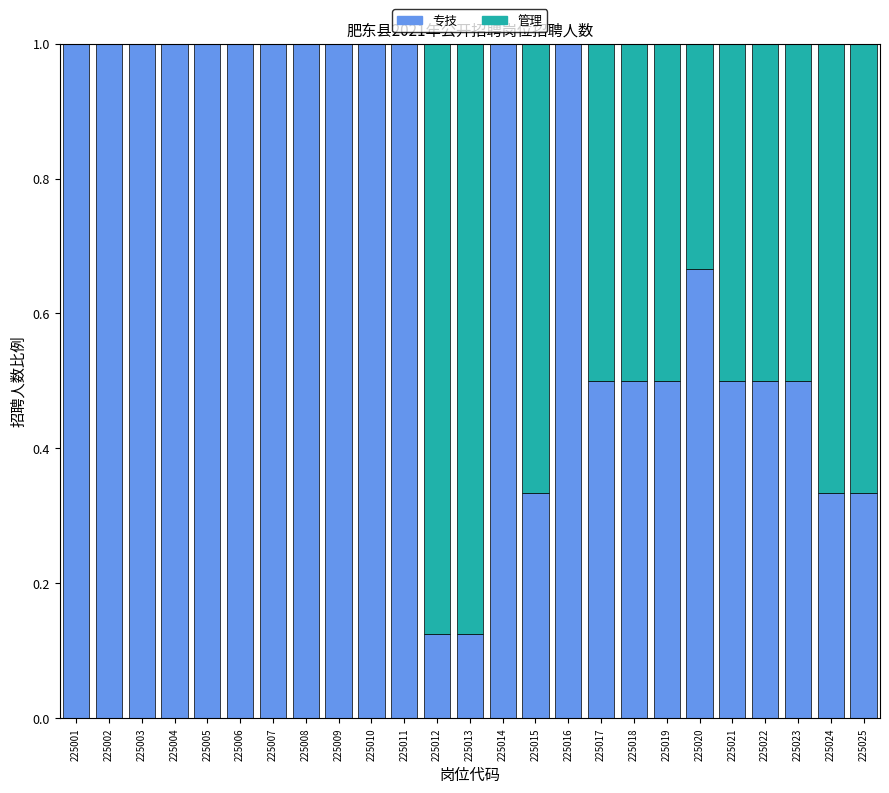

What is the sum of all 专技 values?

17.9